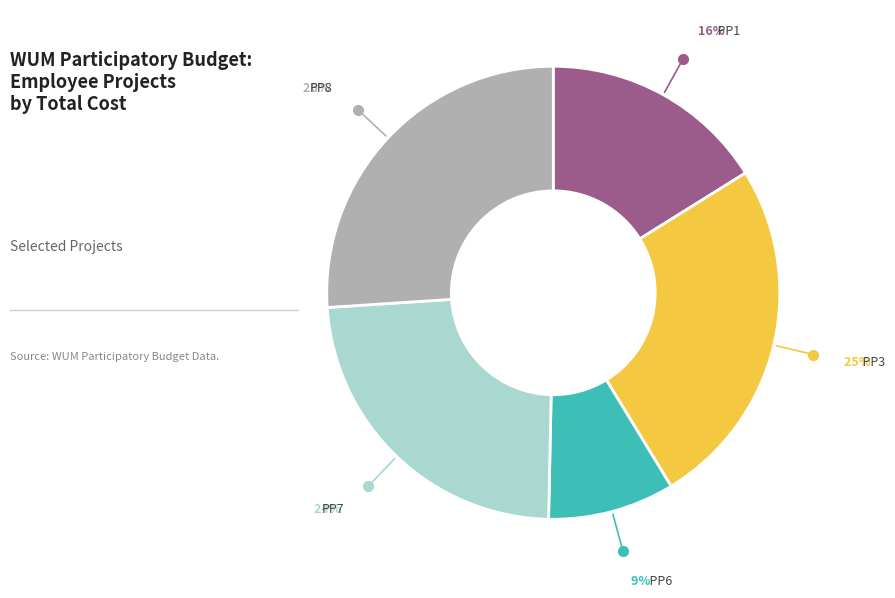

To the nearest percent, what is the average slice percentage?

20%